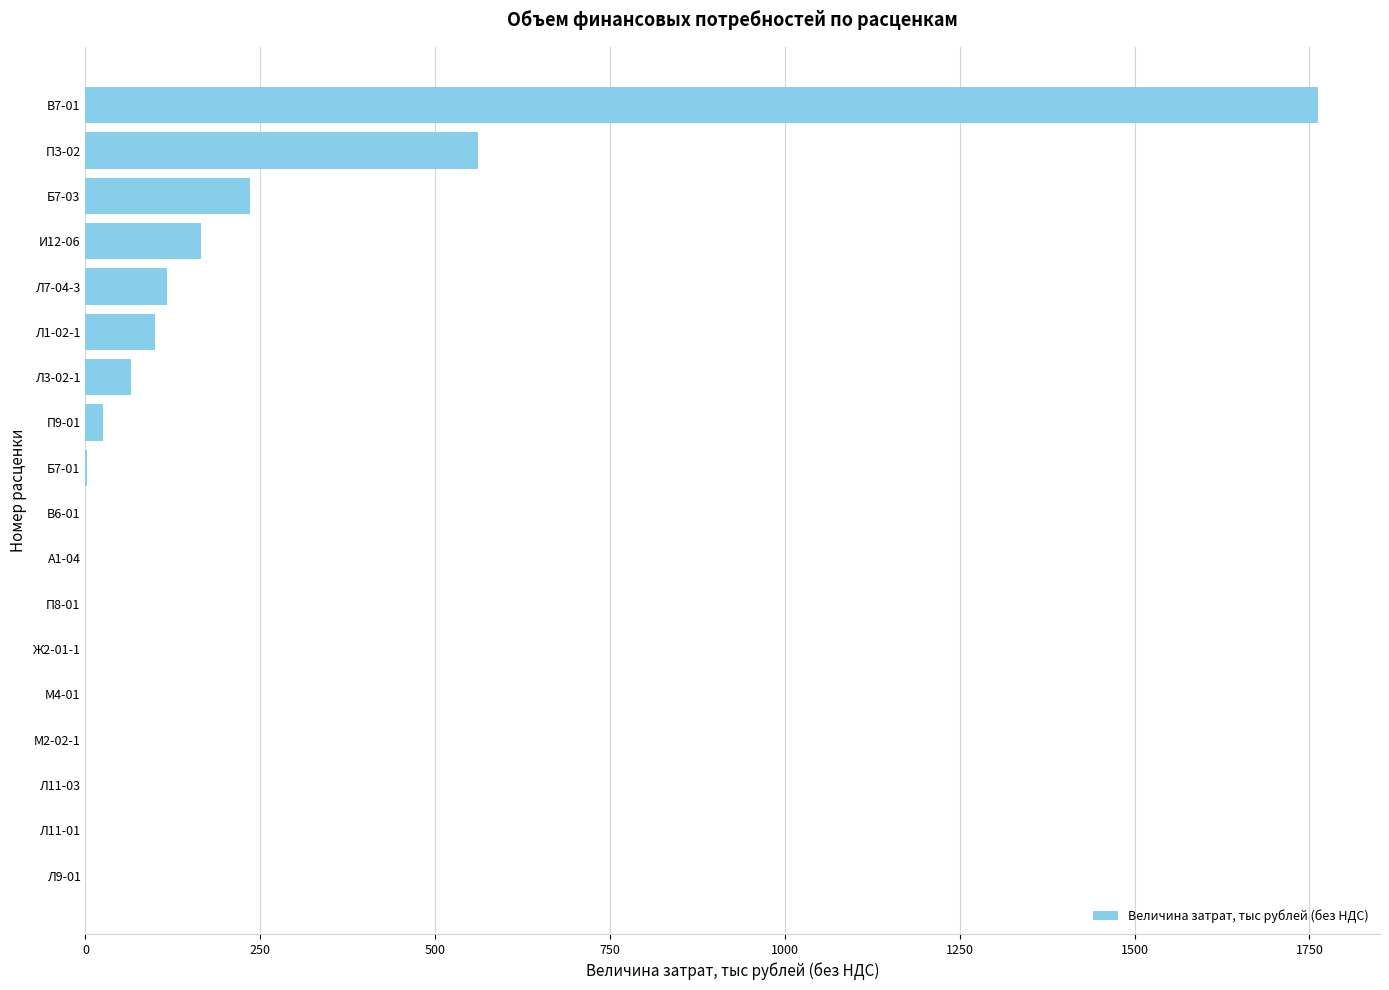

Which category has the highest value across all series?

В7-01